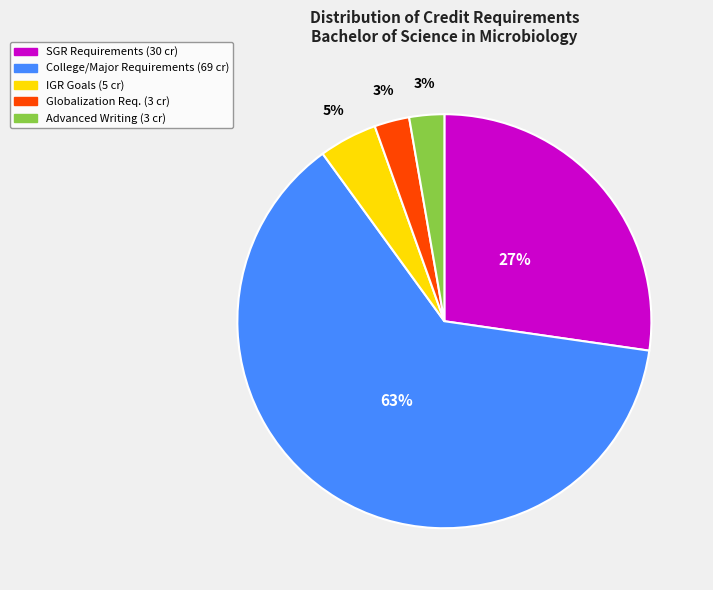

Is there any slice that represents more than half of the pie?

Yes